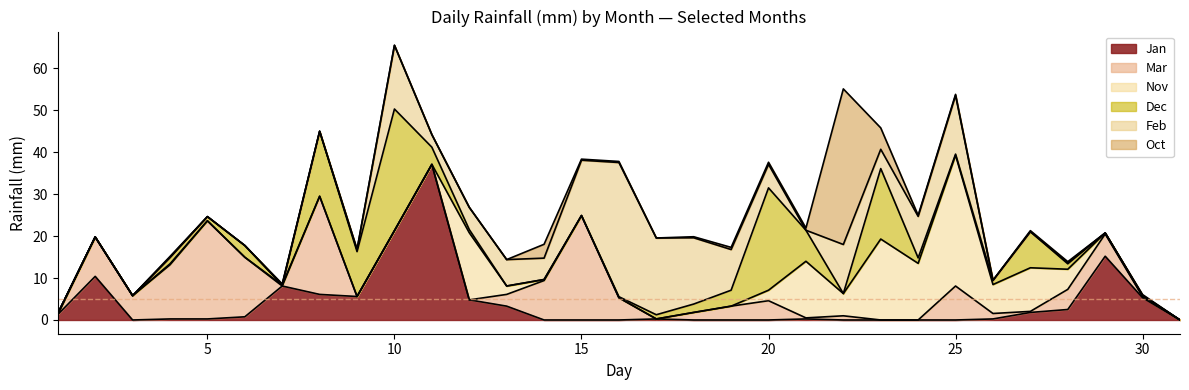

Count the number of data series in this chart.

6